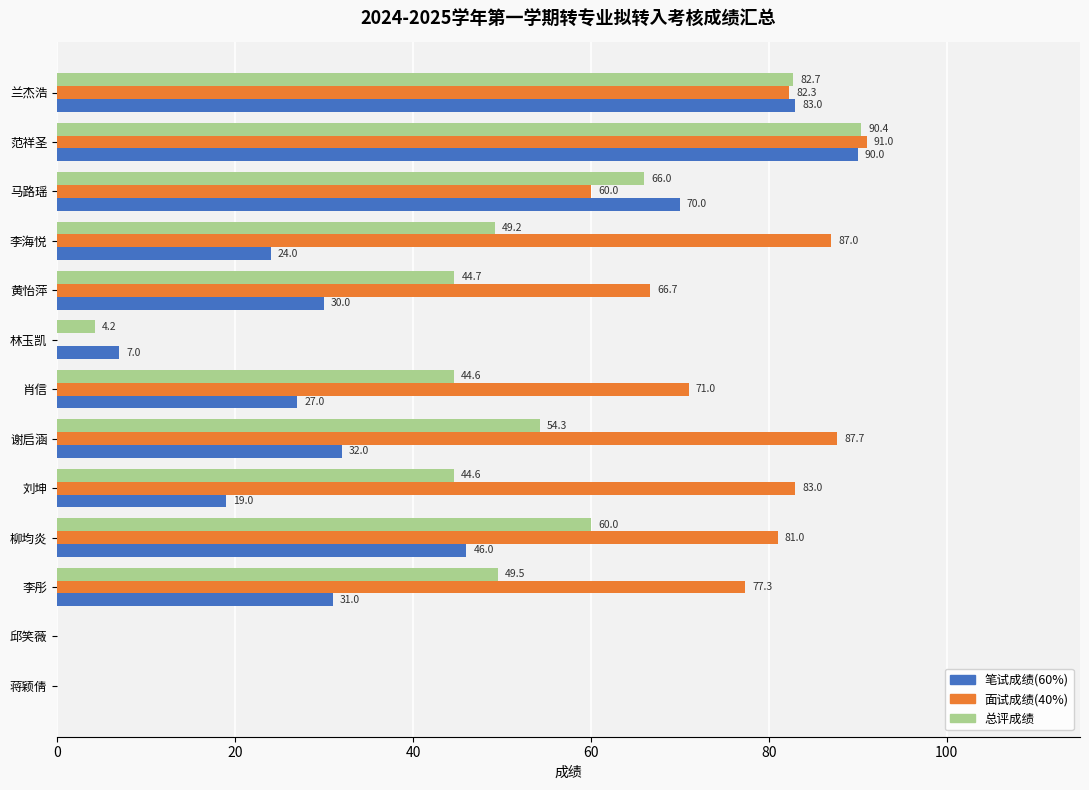

Which series changed the most between 黄怡萍 and 谢启涵?

面试成绩(40%)